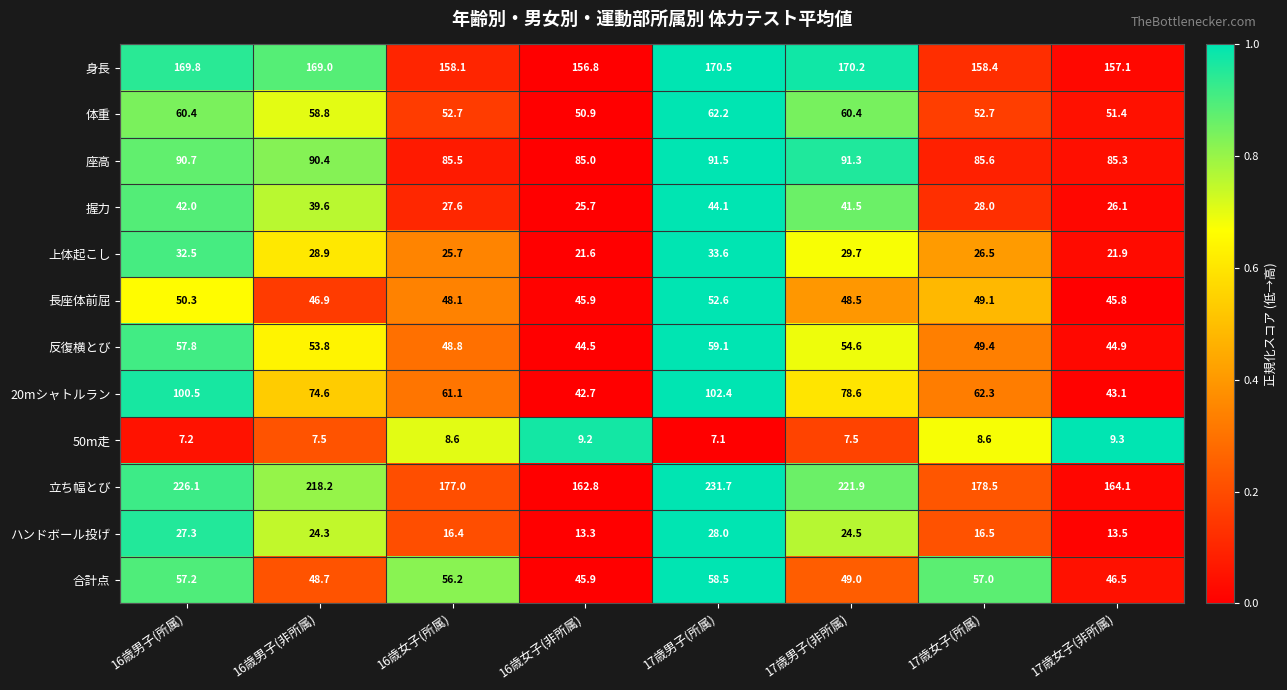

Which series has the widest spread of values?

立ち幅とび